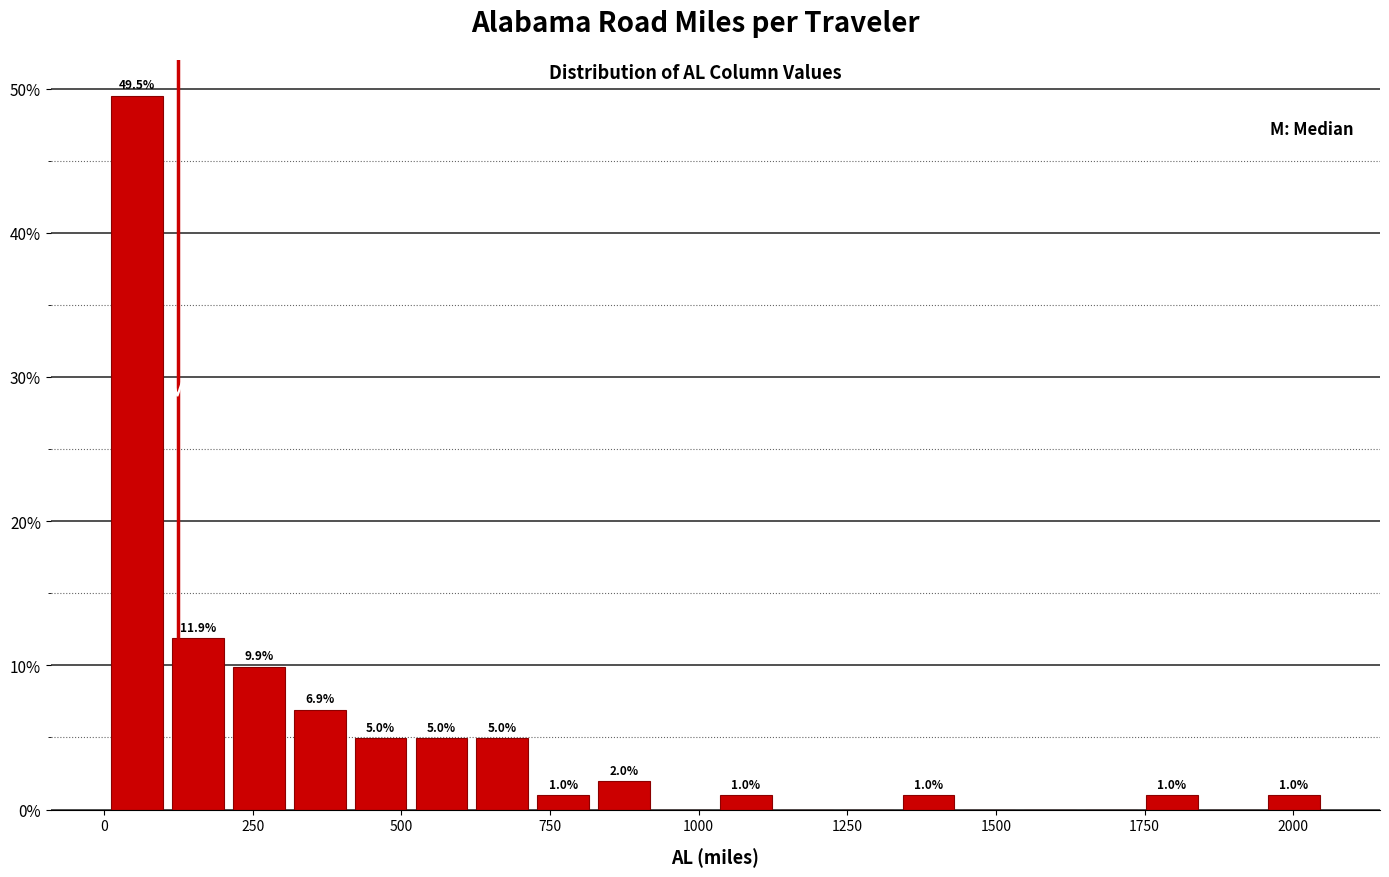

Read against the x-axis, roughly where is the centre of the tallest bar?

50